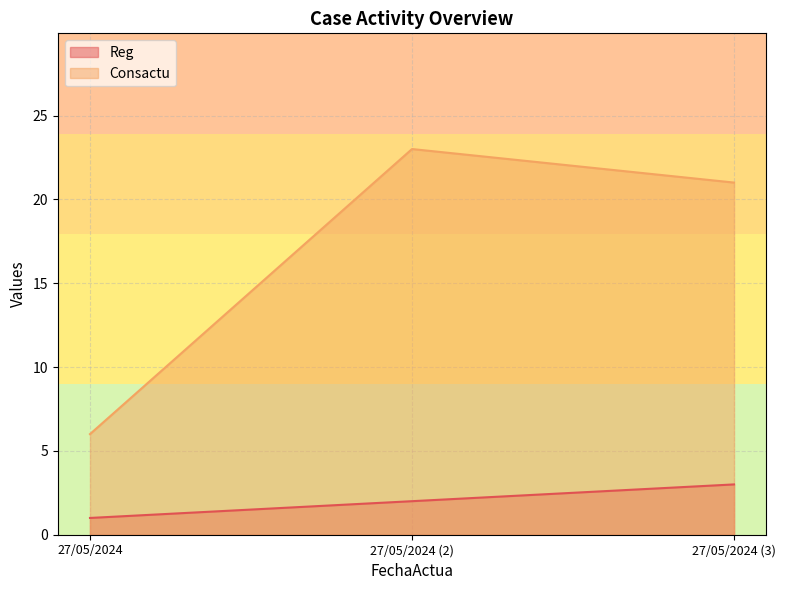

What is the total value across all series at 27/05/2024?

7